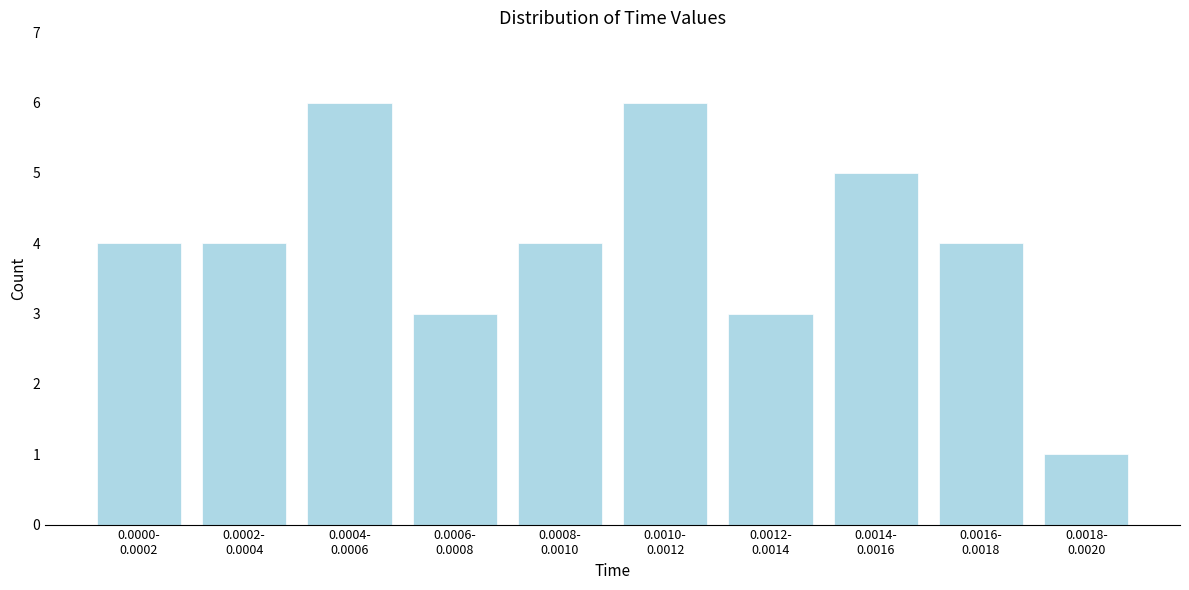

Reading right to left, what are all the values shown in this chart?

1	4	5	3	6	4	3	6	4	4